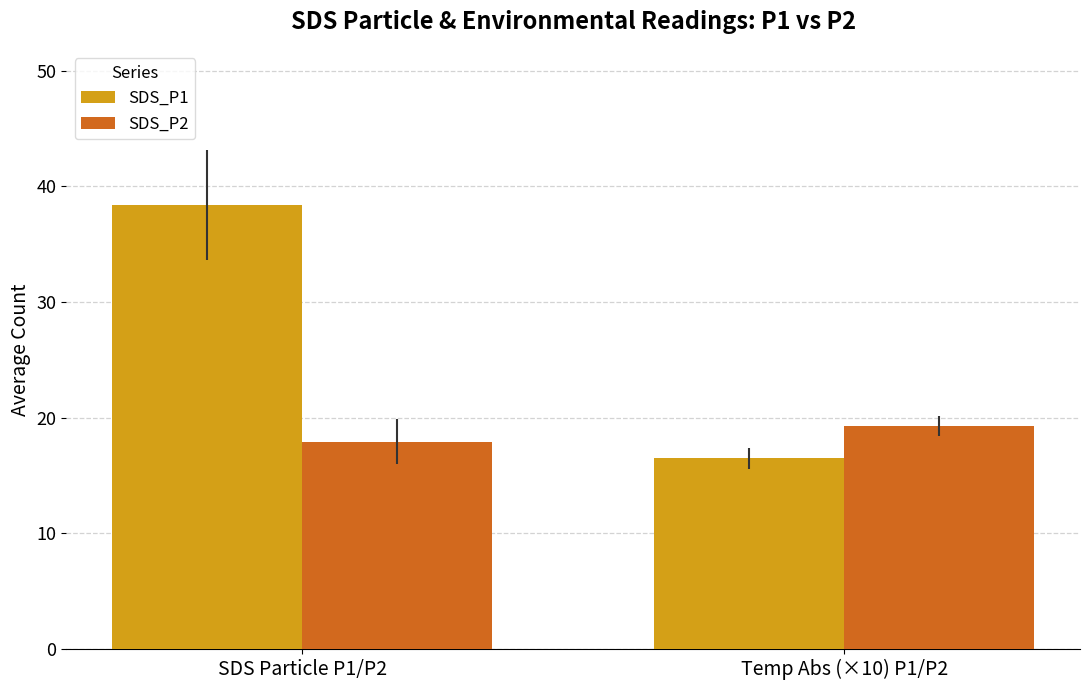

What is the sum of all SDS_P1 values?

54.9